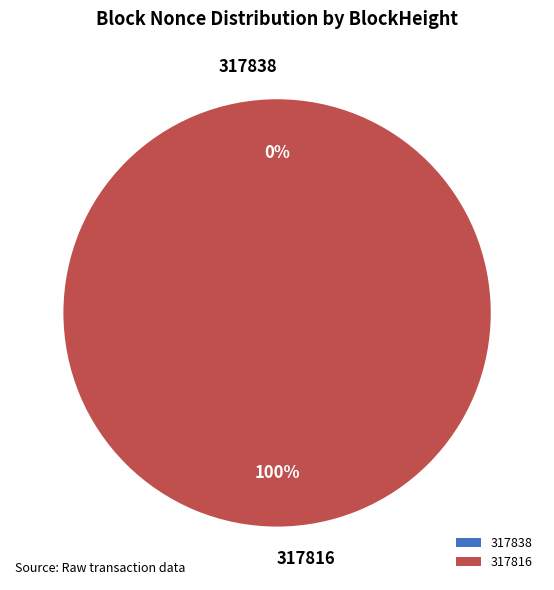

Which category has the smallest portion of the pie?

317838